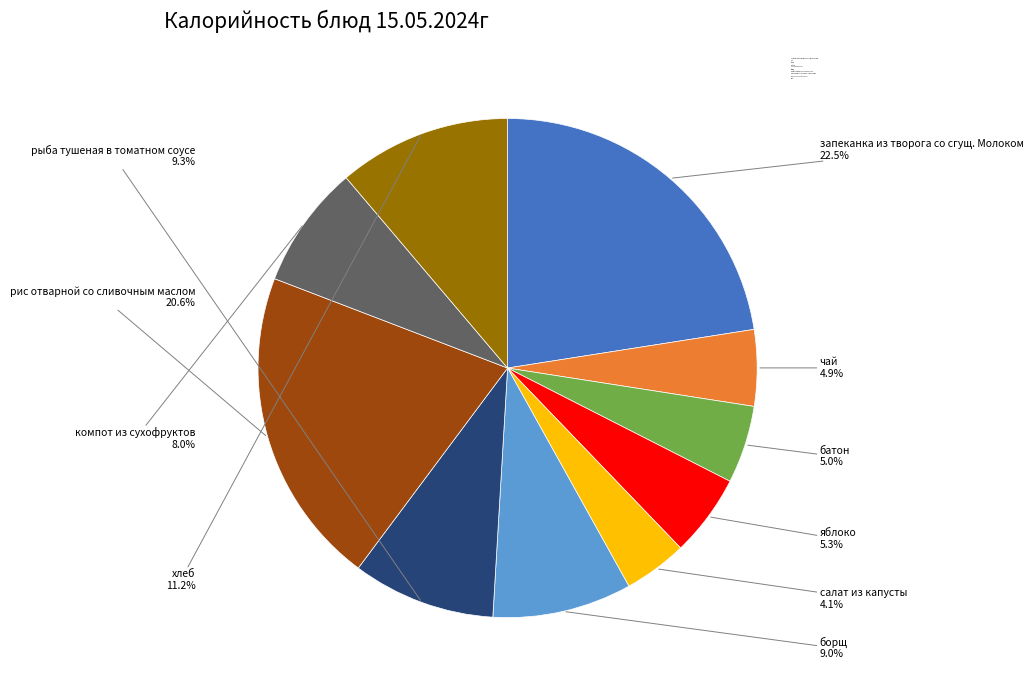

How many segments does this pie chart have?

10